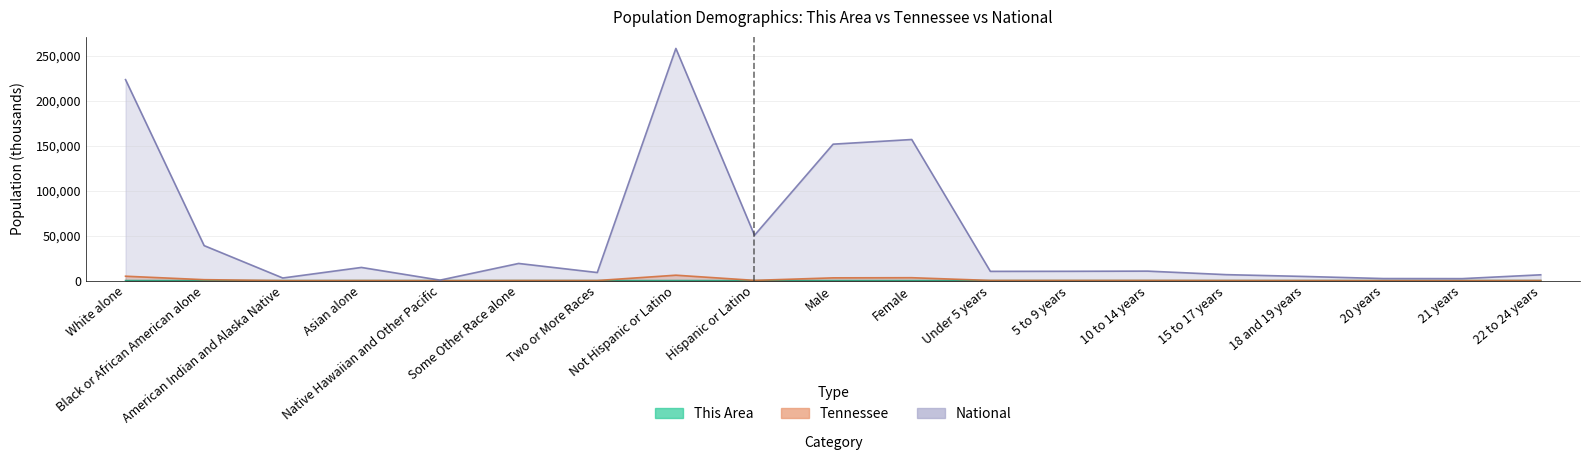

What are all the series names shown in the legend?

This Area, Tennessee, National